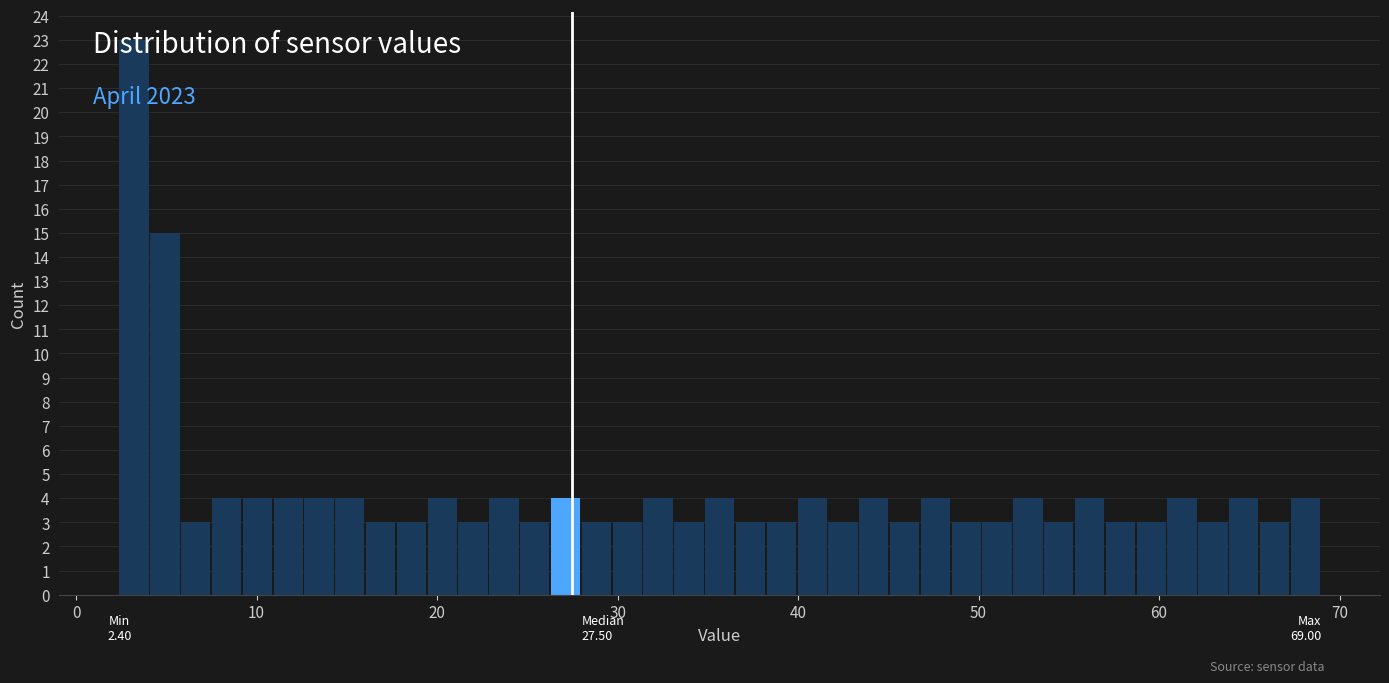

Around what value on the x-axis is the tallest bar? Give the approximate position of its centre, as read against the axis.

3